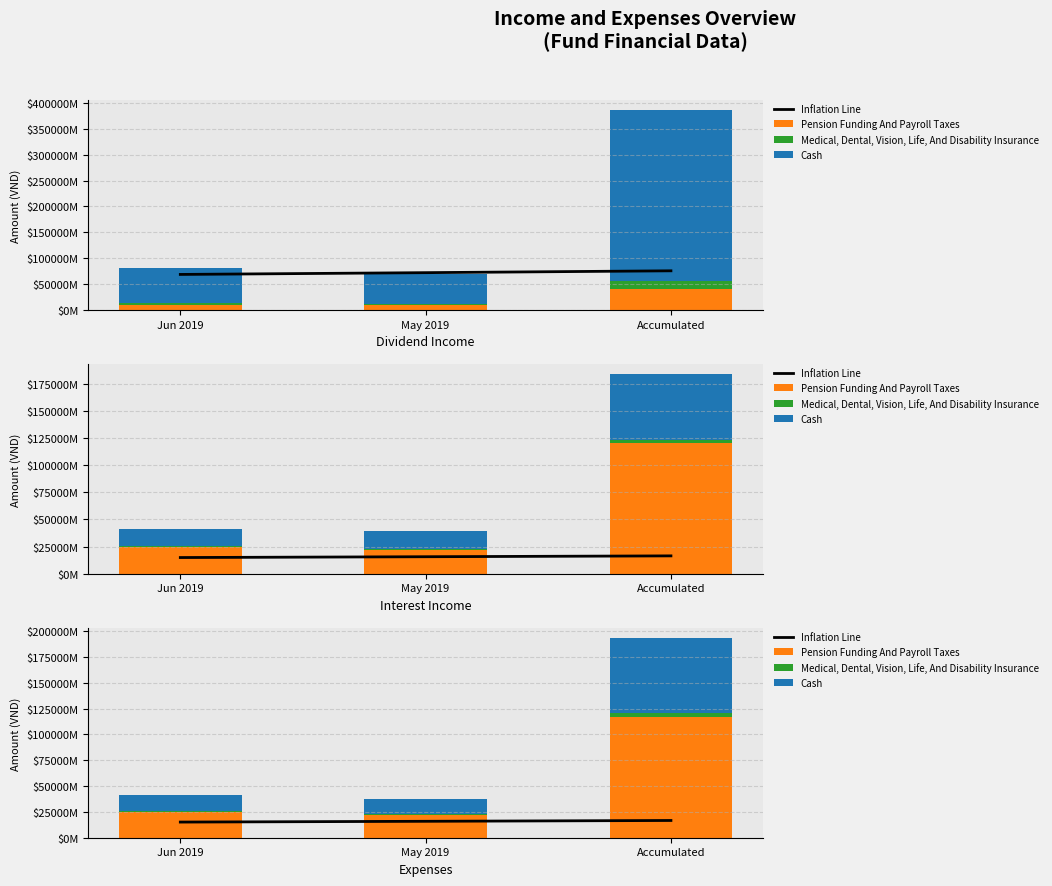

Which category has the highest value across all series?

Accumulated